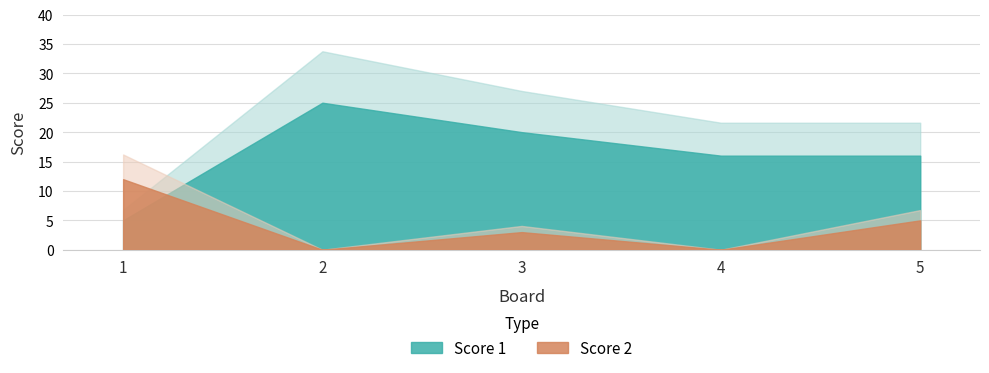

What is the total value across all series at 1?

17